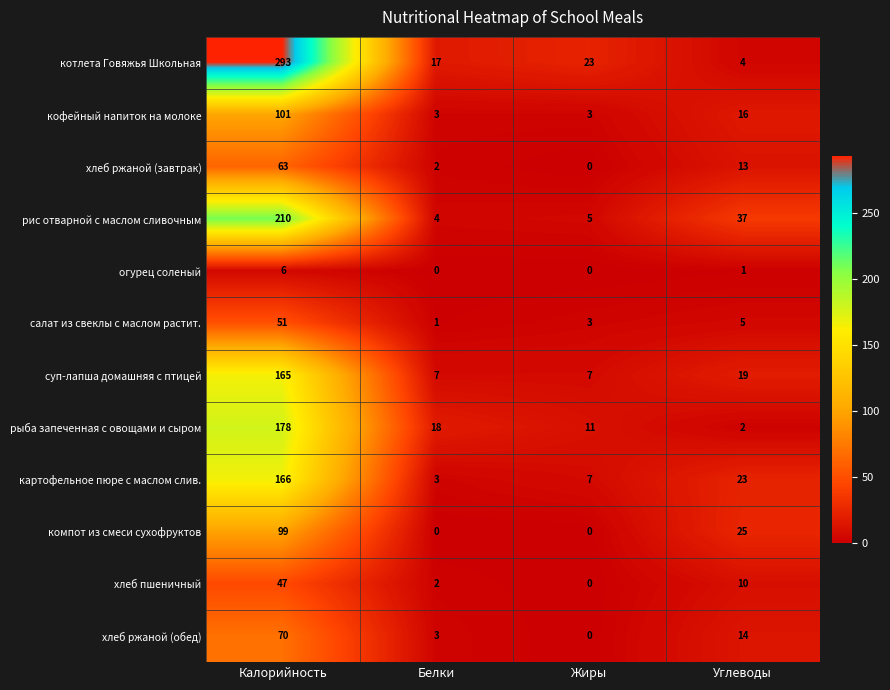

List the series in order of their peak value, lowest first.

огурец соленый, хлеб пшеничный, салат из свеклы с маслом растит., хлеб ржаной (завтрак), хлеб ржаной (обед), компот из смеси сухофруктов, кофейный напиток на молоке, суп-лапша домашняя с птицей, картофельное пюре с маслом слив., рыба запеченная с овощами и сыром, рис отварной с маслом сливочным, котлета Говяжья Школьная